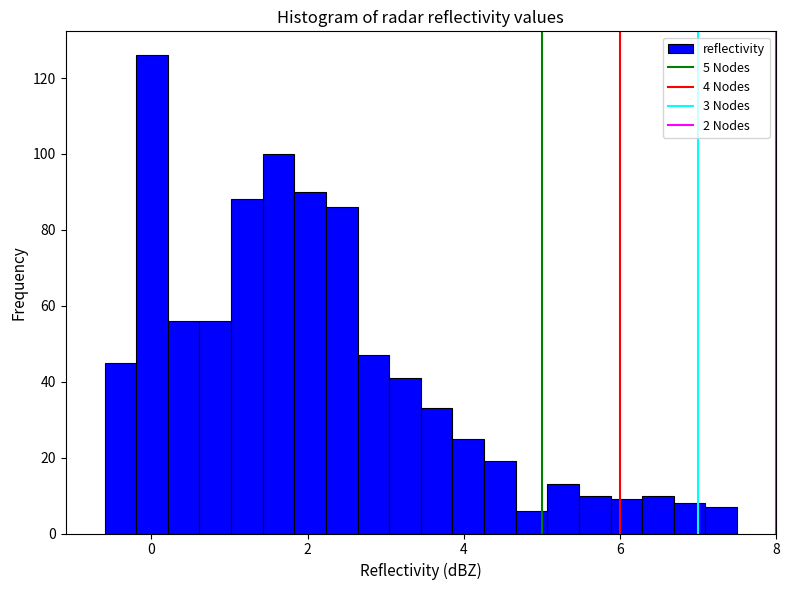

Around what value on the x-axis is the tallest bar? Give the approximate position of its centre, as read against the axis.

0.0